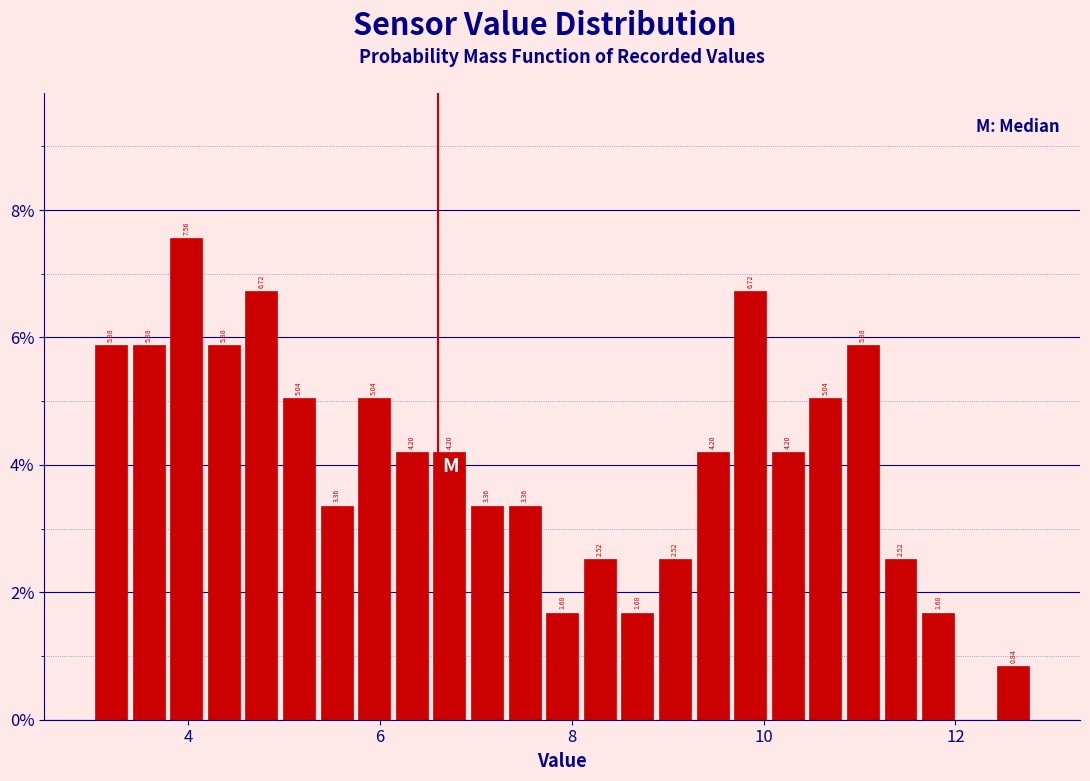

Read against the x-axis, roughly where is the centre of the tallest bar?

4.0